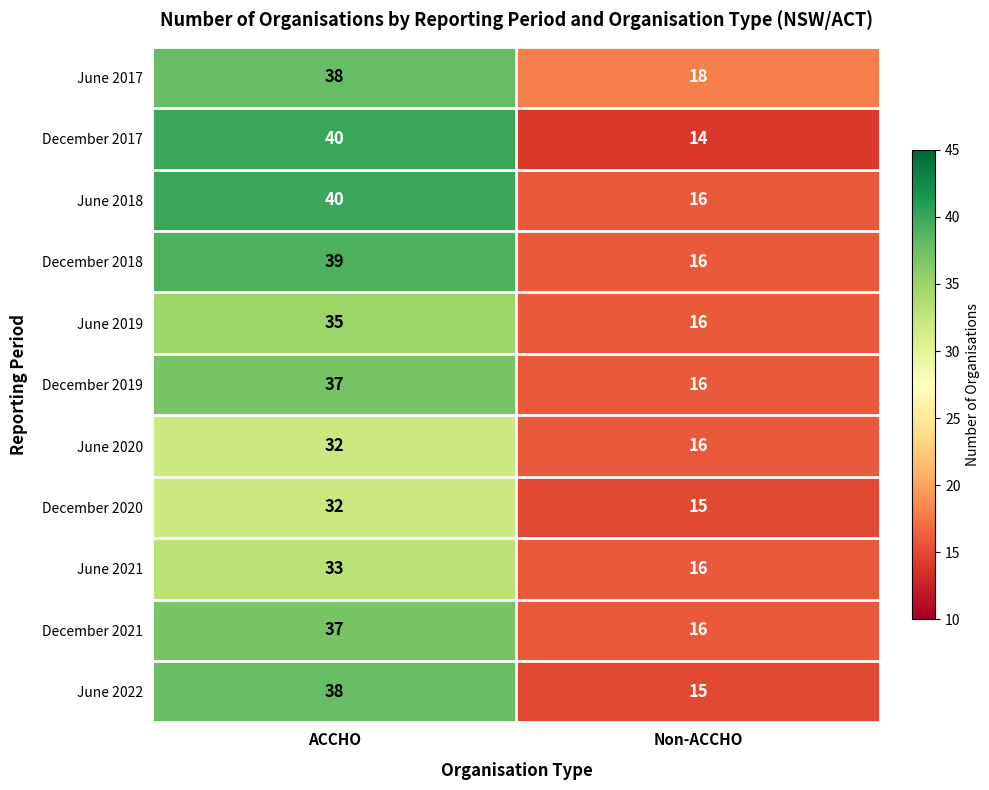

How many values in the June 2018 series are below 40?

1